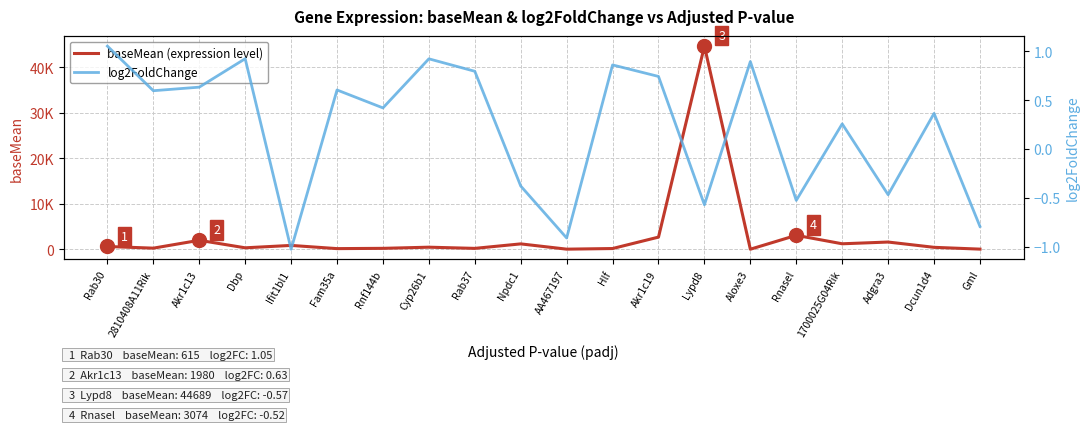

At which category is the sum across all series the highest?

Lypd8